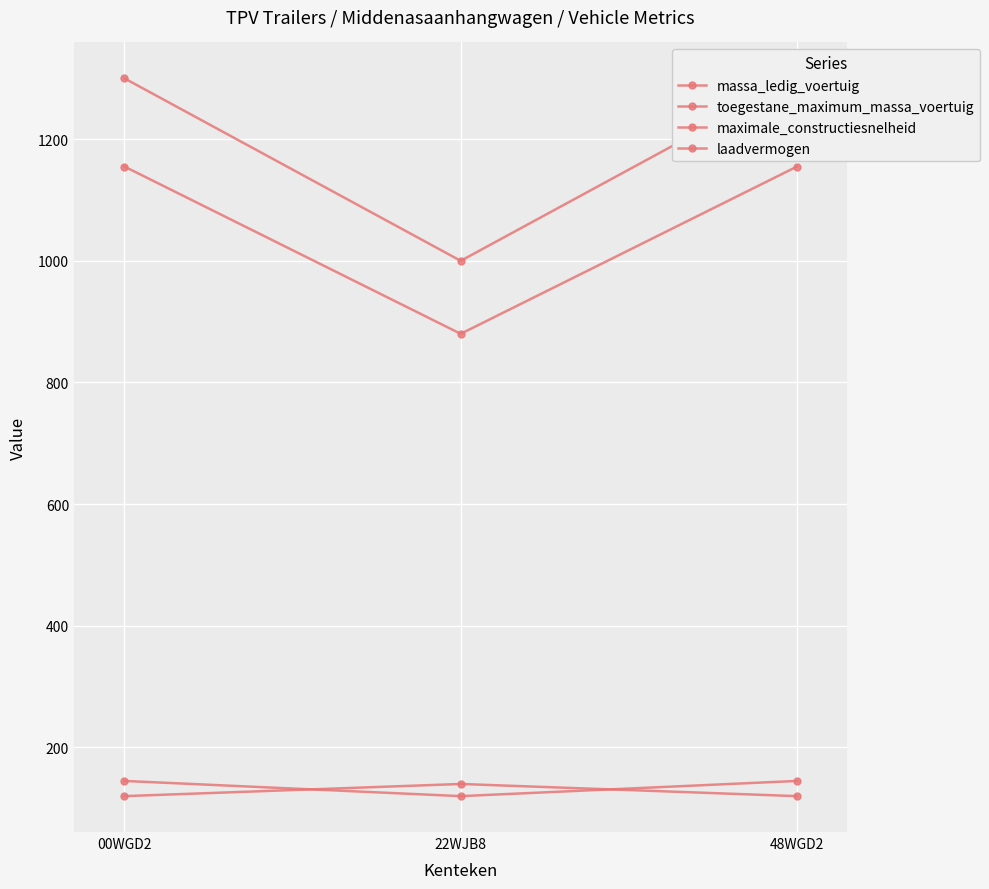

List the labels in order of maximale_constructiesnelheid value, smallest first.

00WGD2, 48WGD2, 22WJB8